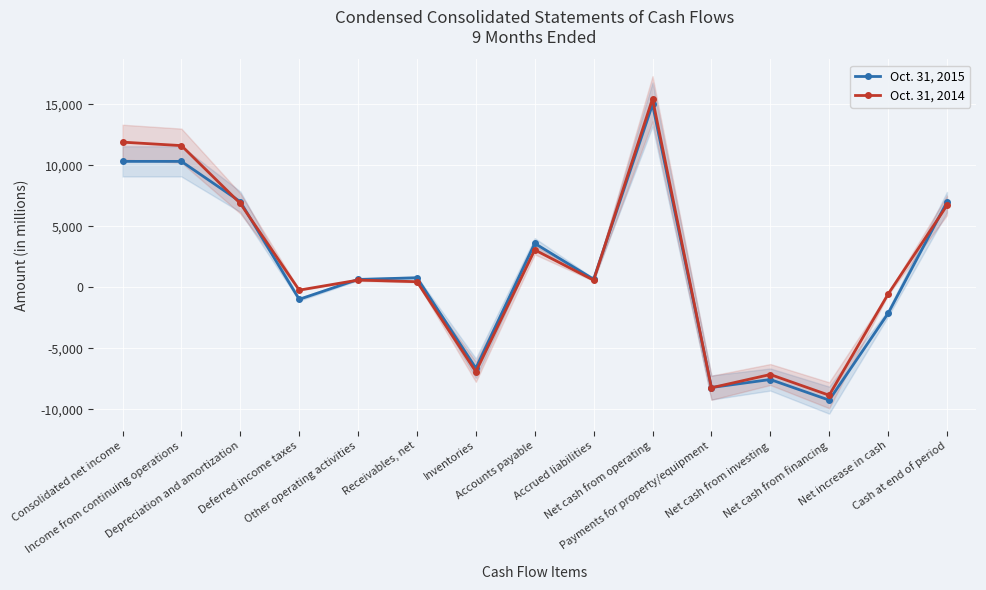

What is the spread (max minus min) of values at Payments for property/equipment?

20